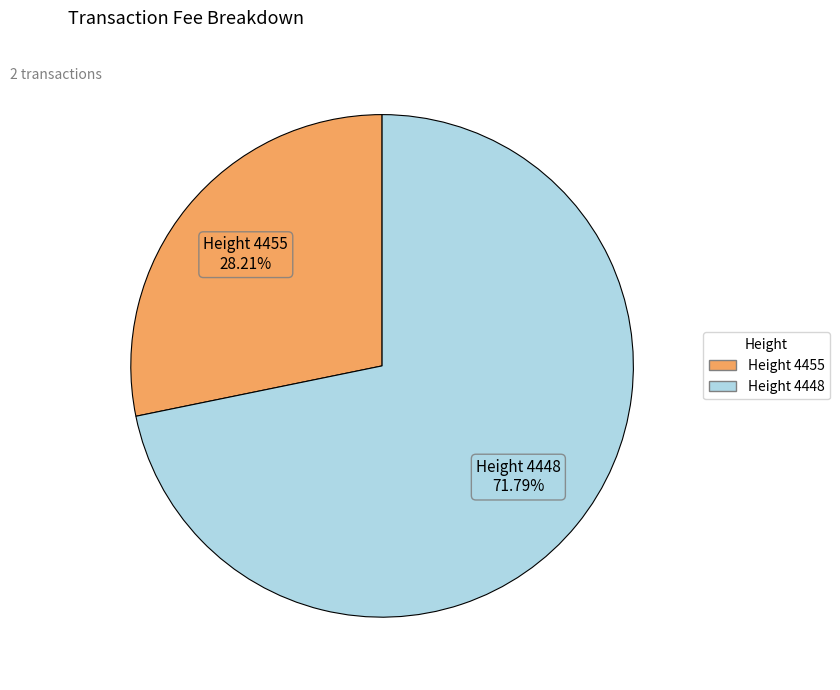

Count the number of slices in the pie.

2